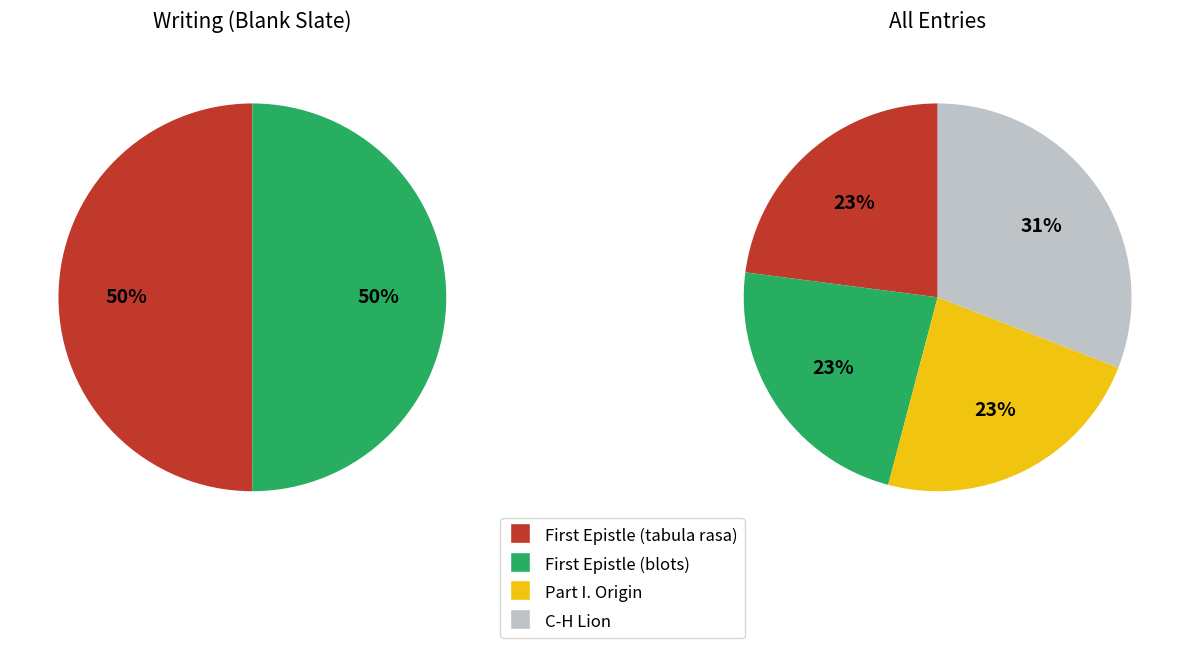

Which slice is the smallest?

First Epistle (tabula rasa)